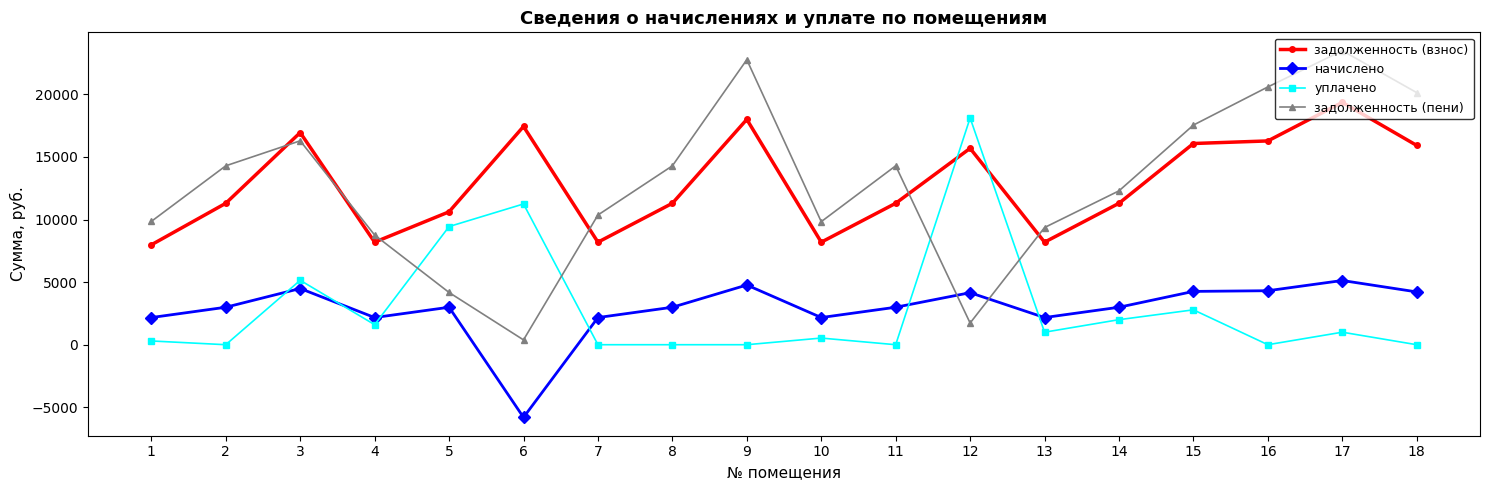

At 10, list the series in order from largest to smallest.

задолженность (пени), задолженность (взнос), начислено, уплачено